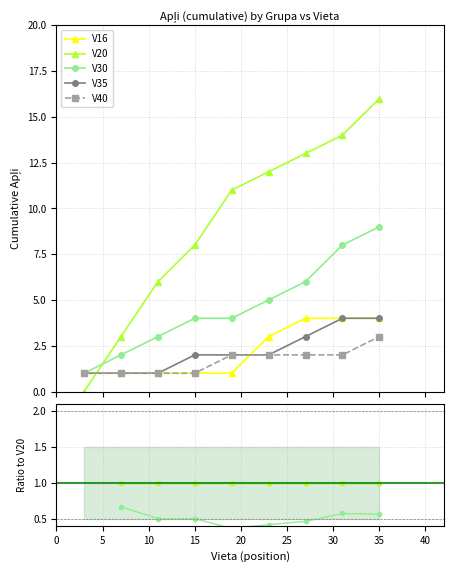

Is the value of V30 at 10 greater than the value of V16 at 10?

Yes